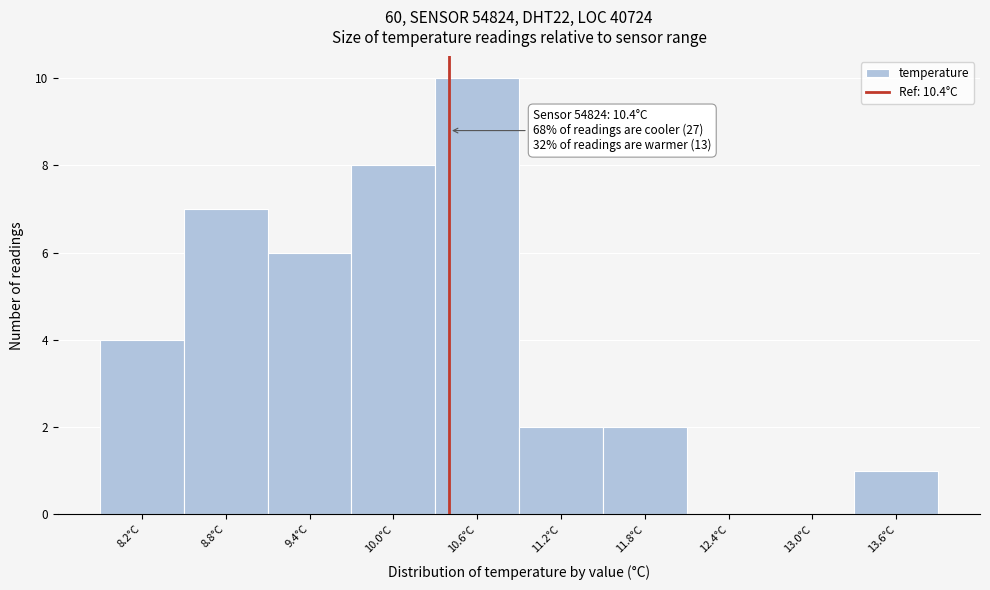

Over which range of the x-axis is the bar tallest?

10.3 to 10.9